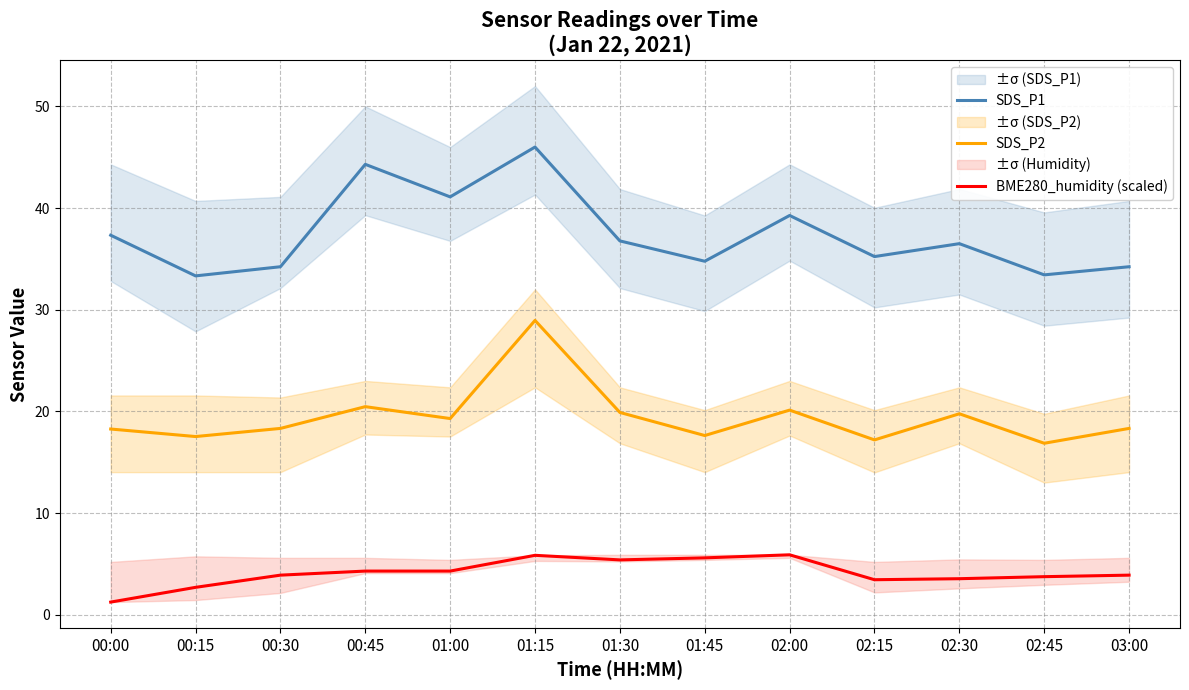

Is the value of SDS_P2 at 00:30 greater than the value of SDS_P1 at 00:00?

No